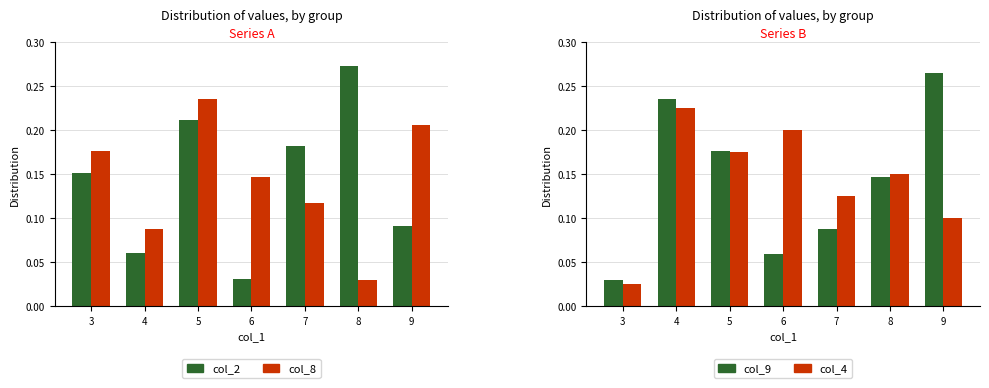

What are all the series names shown in the legend?

col_2, col_8, col_9, col_4